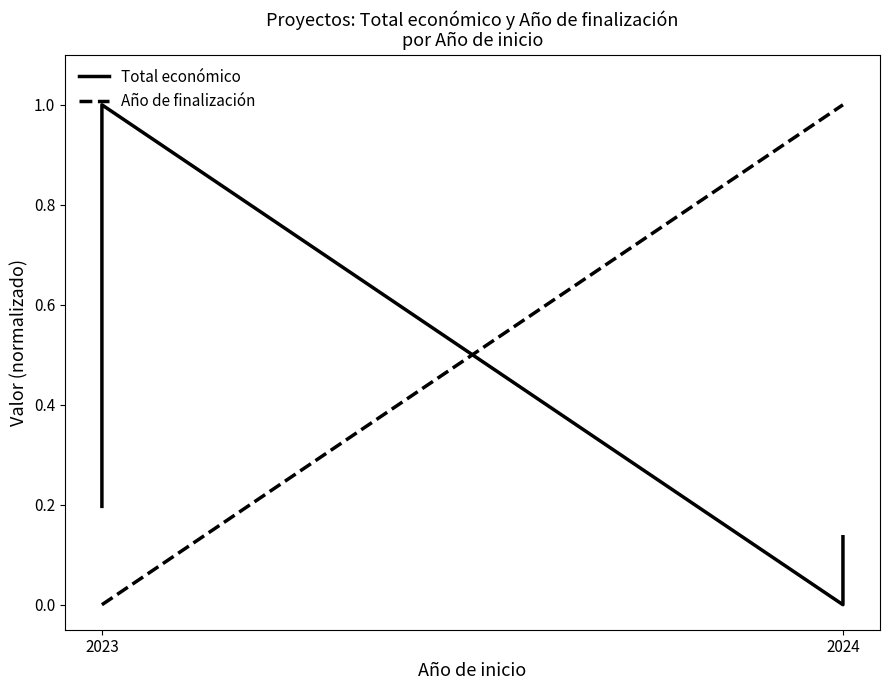

How many data points in Año de finalización are less than 1?

2